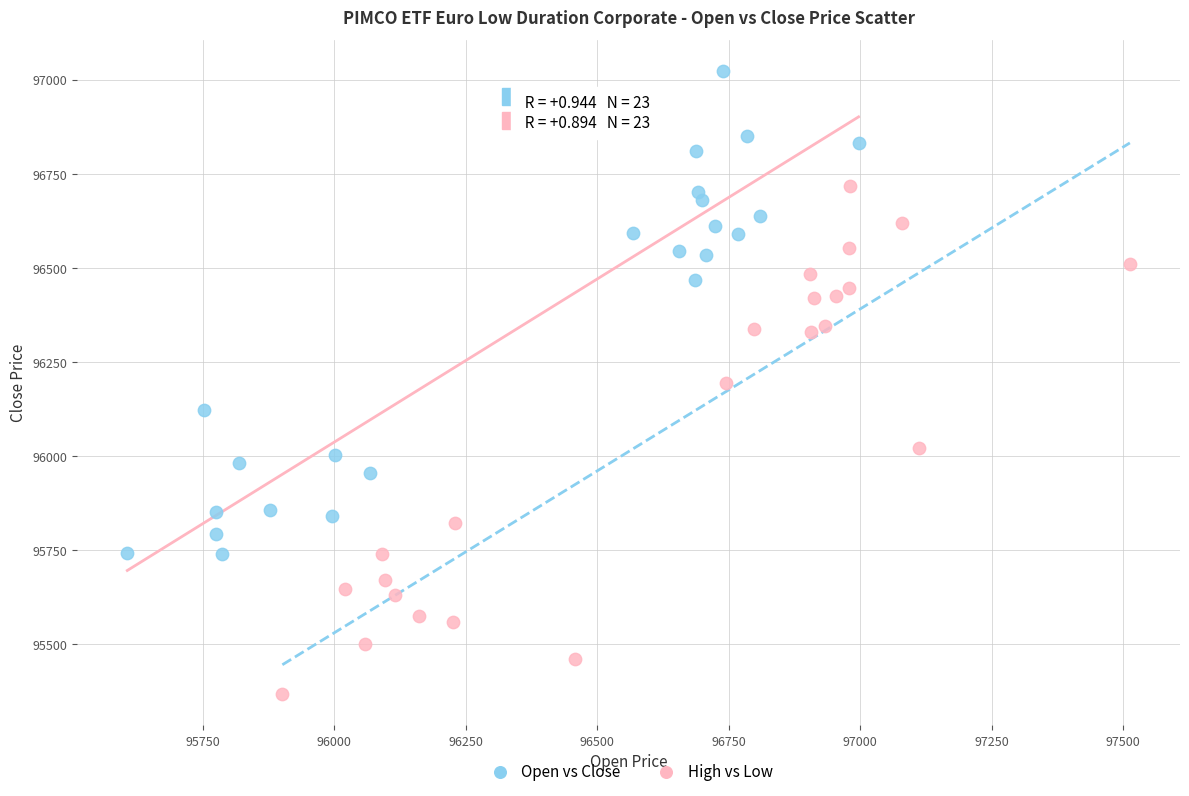

Which series contains the highest Y value?

Open vs Close